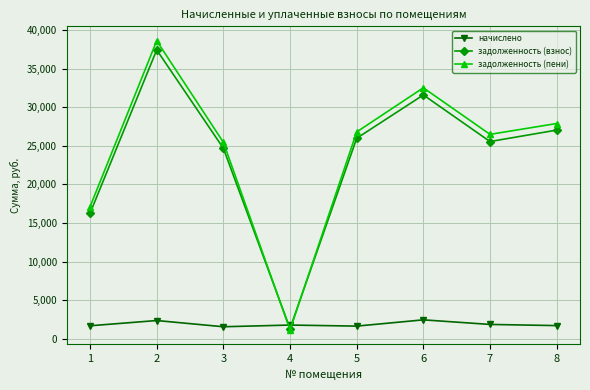

How many distinct data groups are displayed?

3